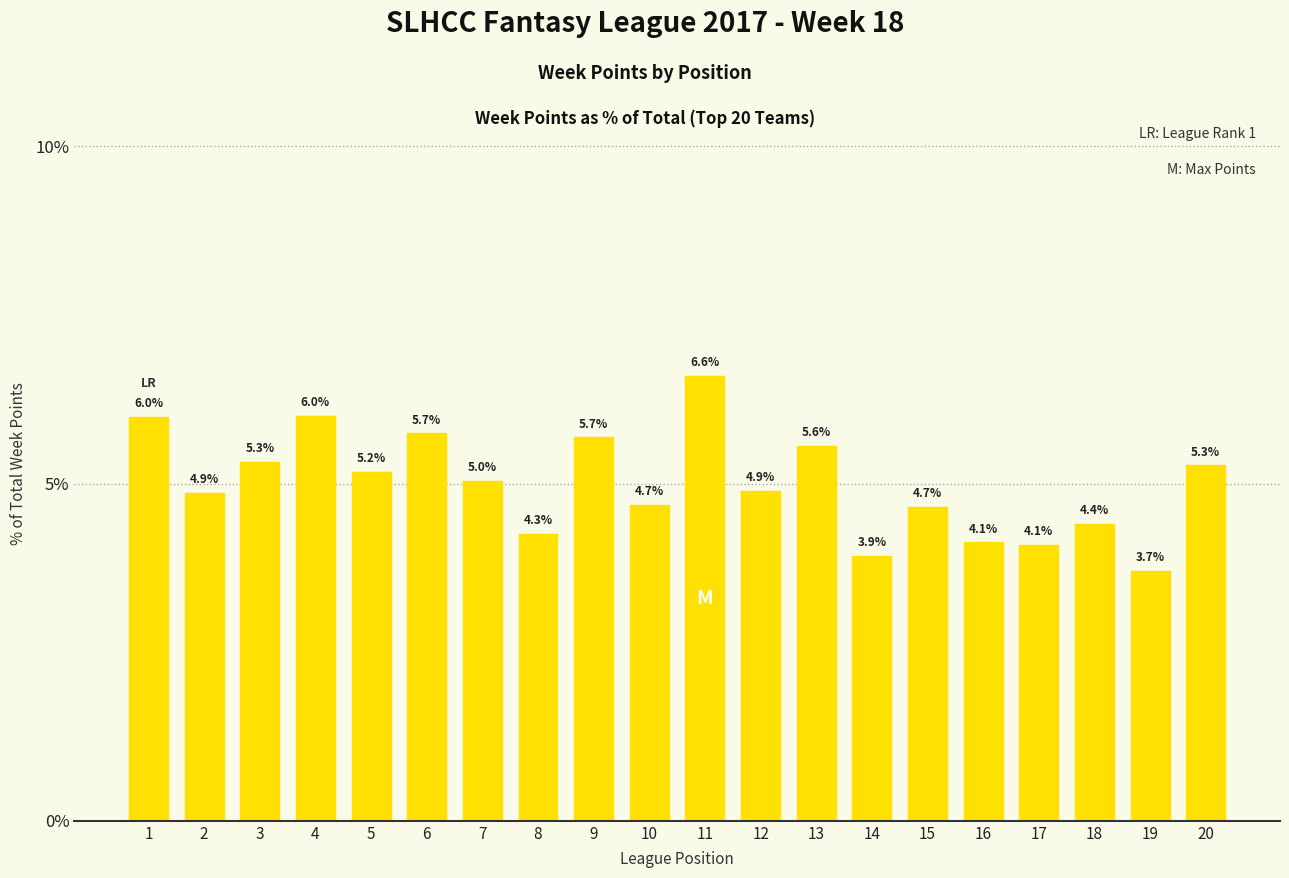

Does the chart contain any negative values?

No